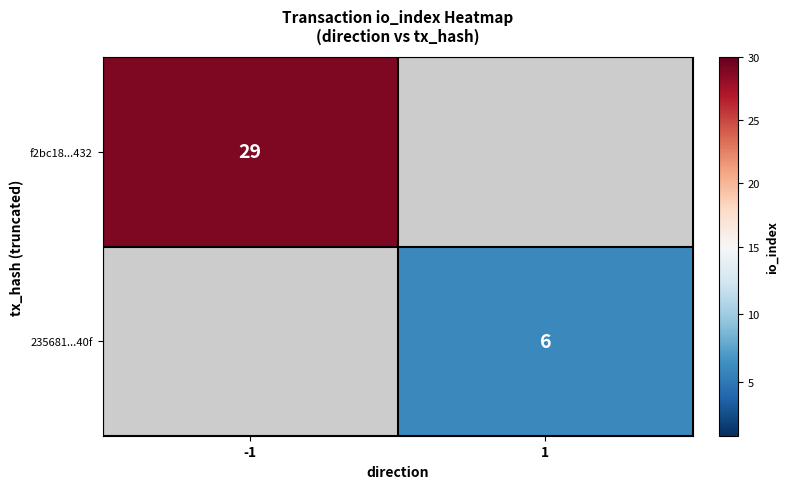

Is it true that f2bc18...432 equals 10 at -1?

False